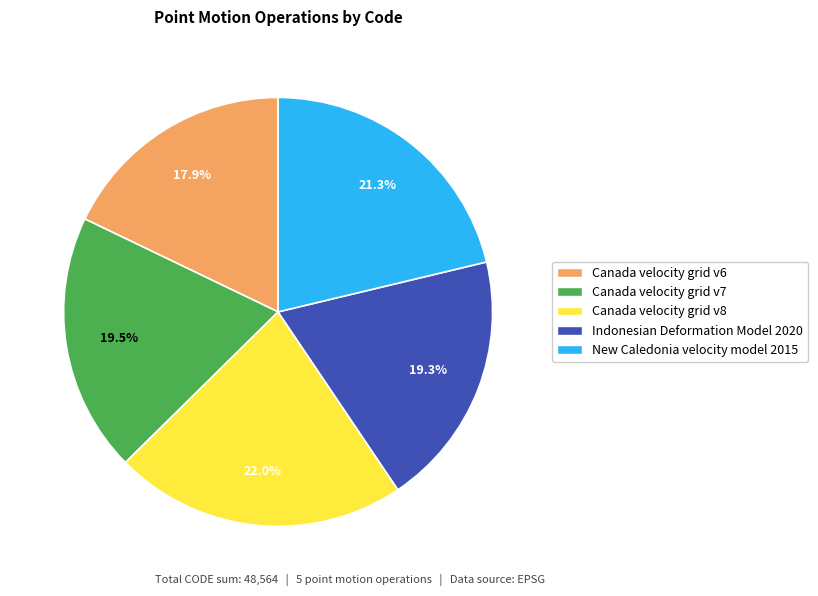

Is there a majority slice in this chart?

No